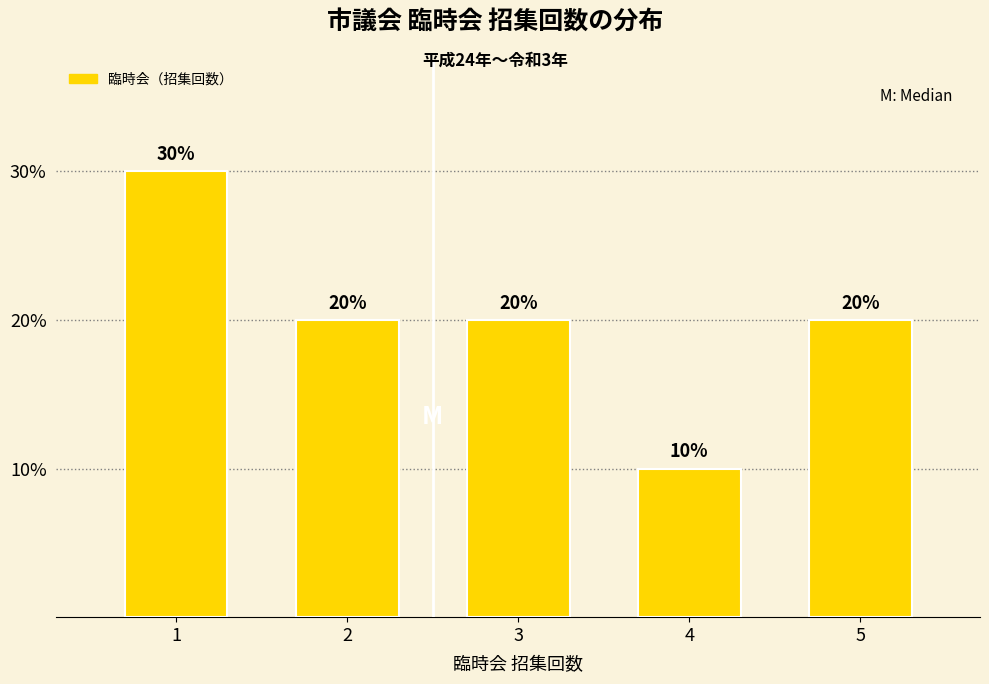

Reading right to left, extract all data points from this chart.

20	10	20	20	30